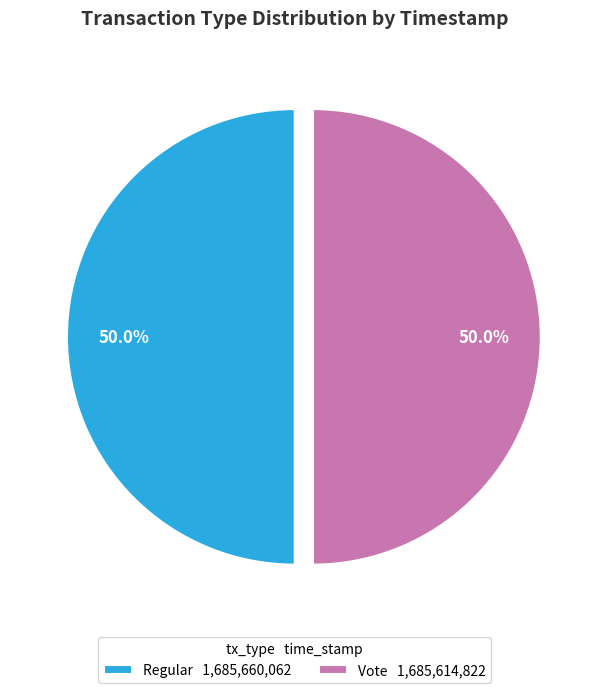

How many slices are in this pie chart?

2